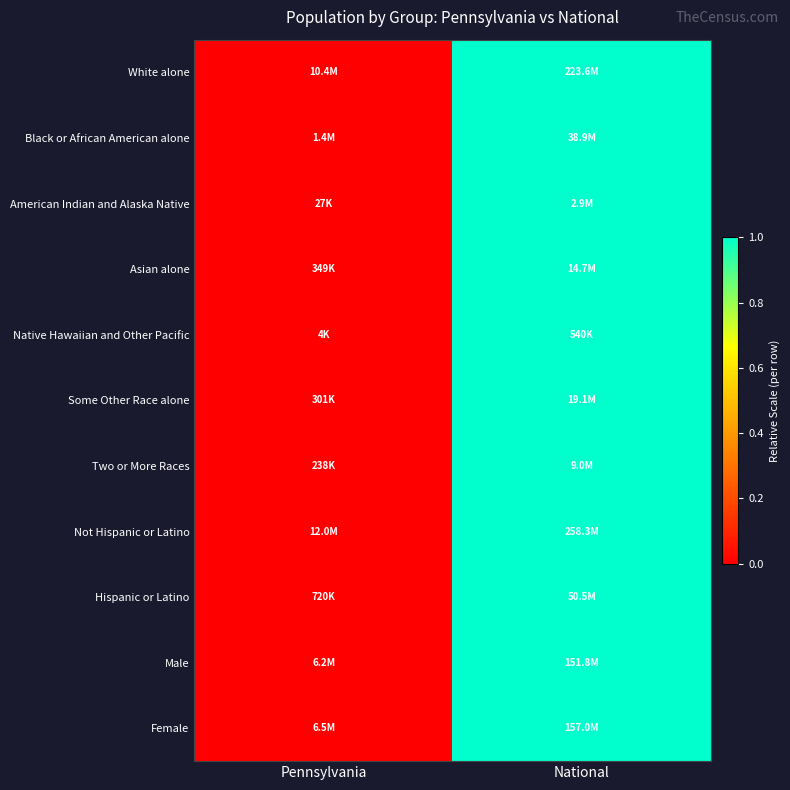

Which has a higher value, National or Pennsylvania?

National